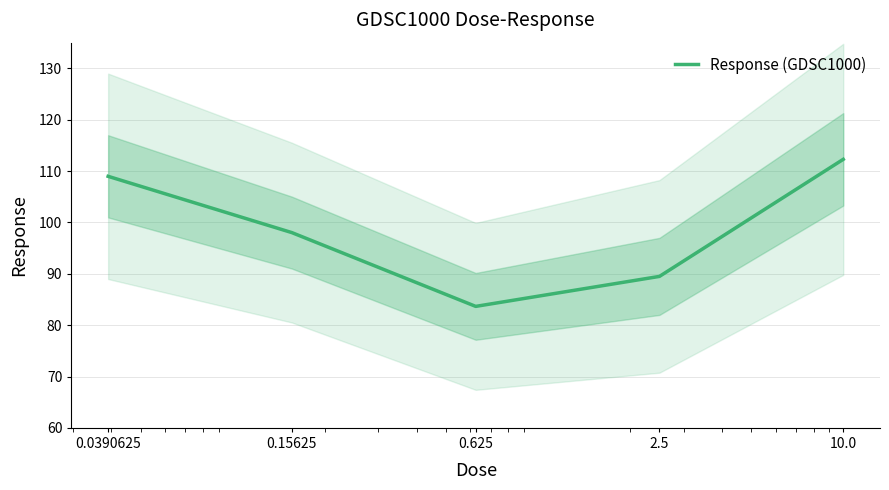

What is the label of the 4th point from the left?

2.5